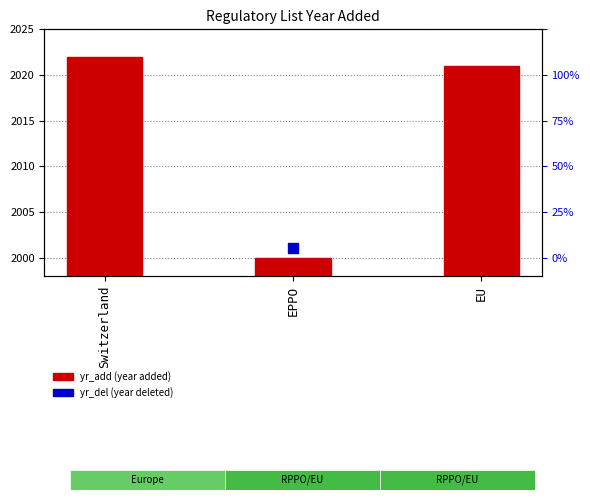

What is the change in value from Switzerland to EPPO?

-22